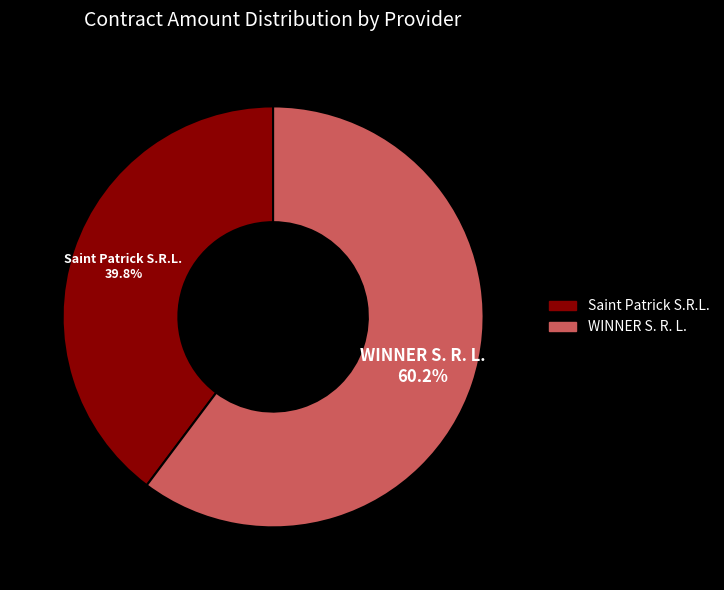

Which slice is the largest?

WINNER S. R. L.